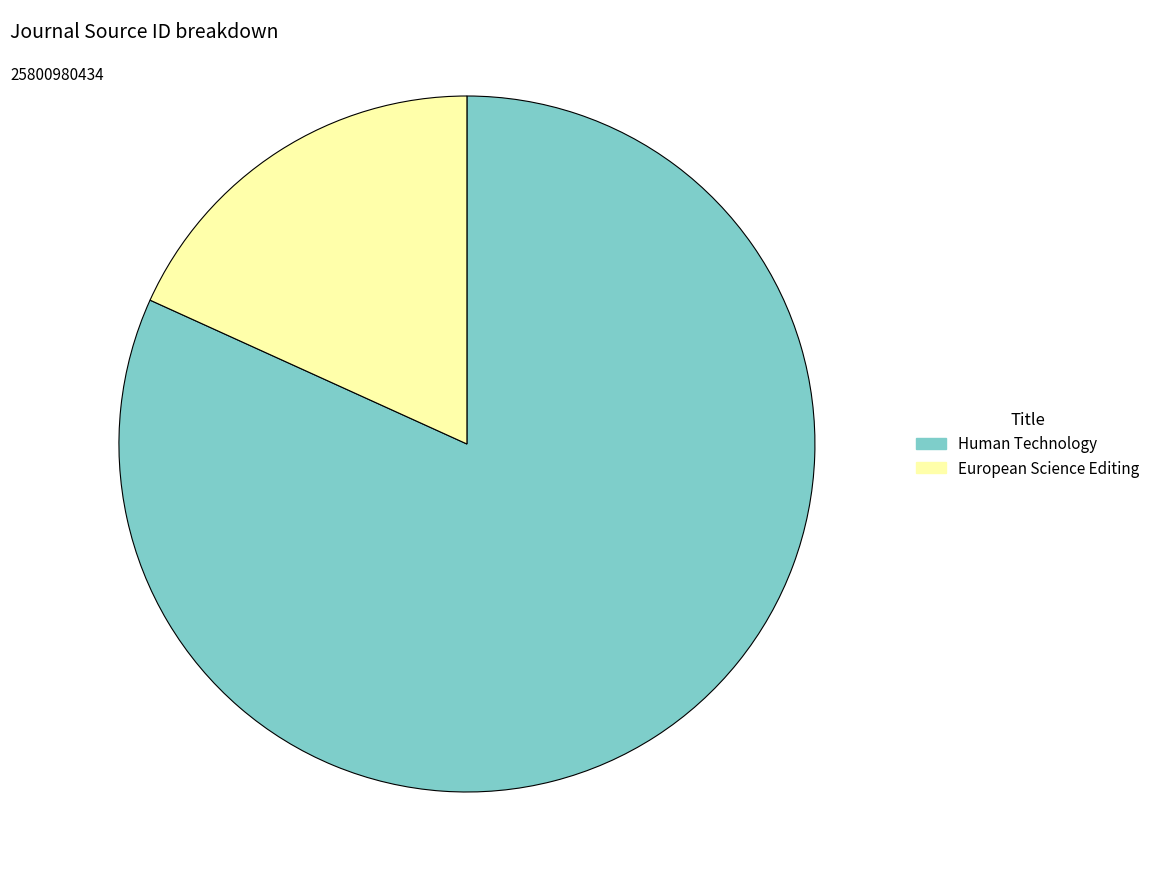

Count the number of slices in the pie.

2